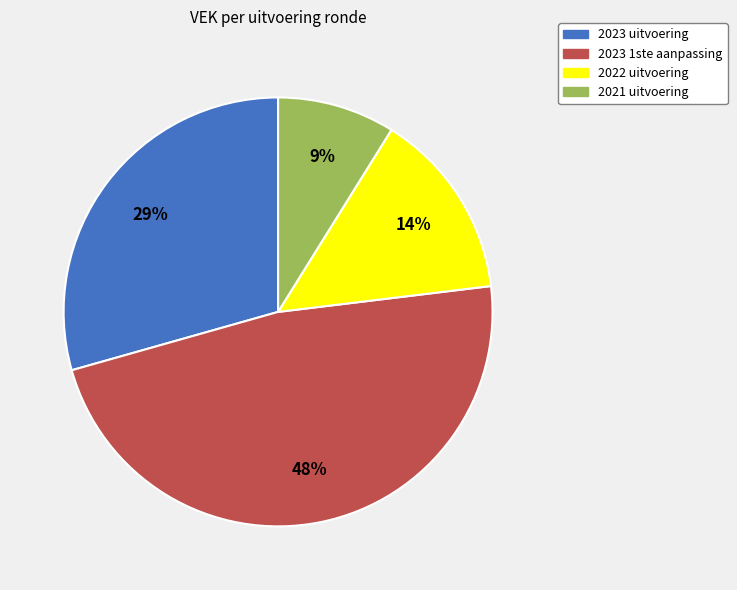

Count the number of slices in the pie.

4